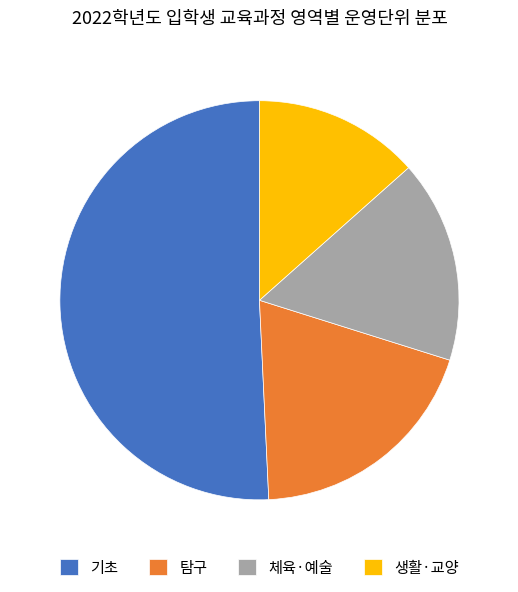

What is the ratio of the value at 탐구 to the value at 생활·교양?

1.4